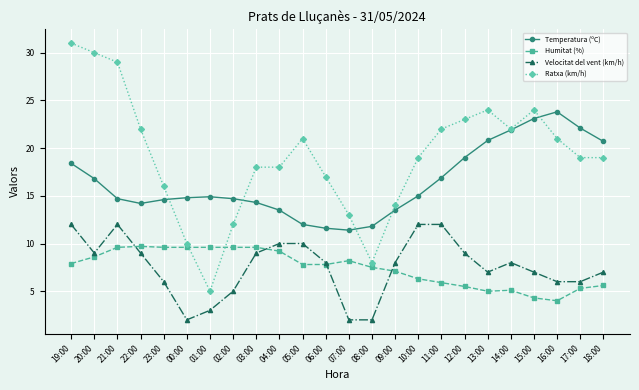

What is the highest value of the Temperatura (ºC) series?

23.8